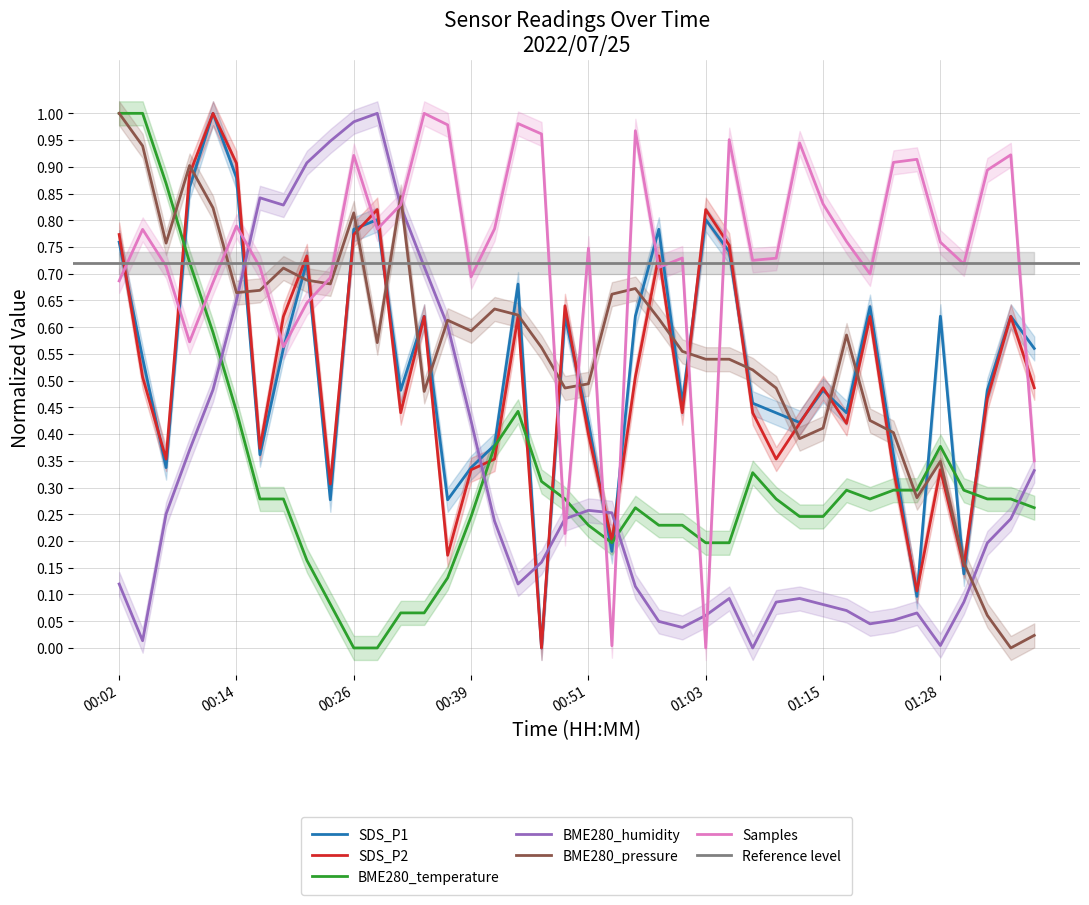

Where is SDS_P1 nearest to the value 0?

00:46